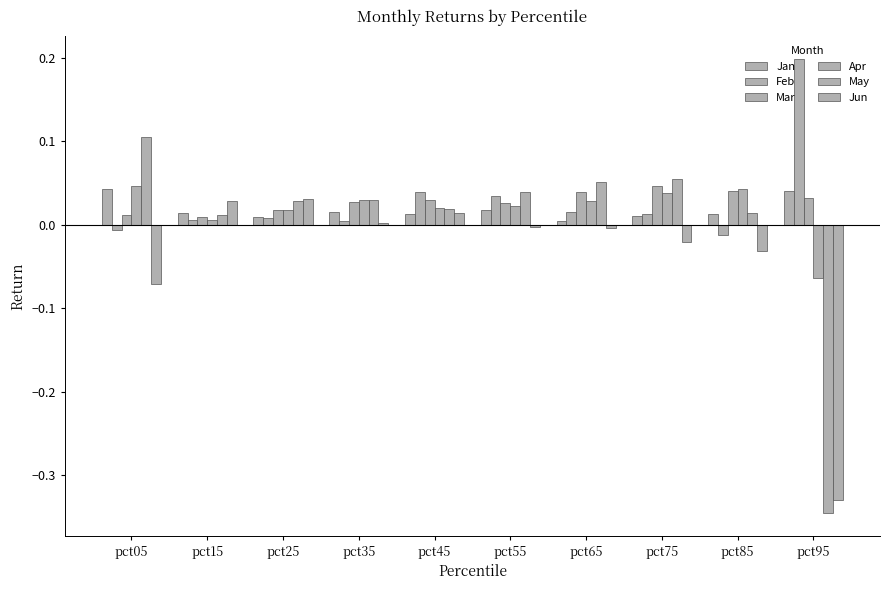

Are the bars horizontal?

No